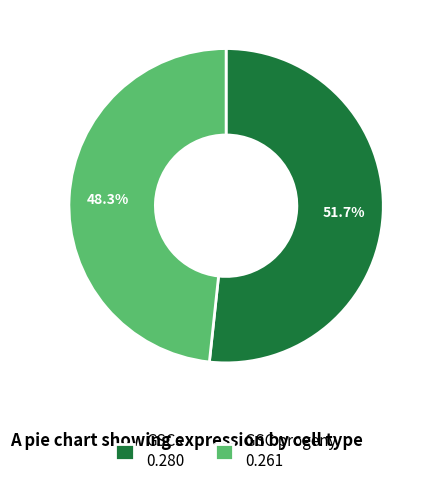

Count the number of slices in the pie.

2